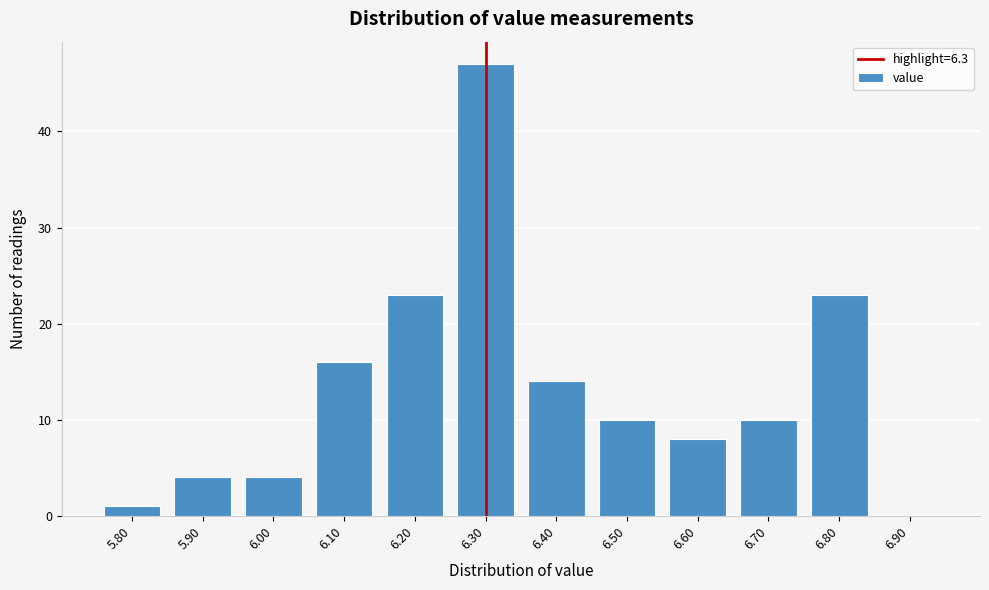

Reading left to right, list every bar in this chart as the range it spans on the x-axis followed by its height. The values are not printed on the chart, so give them approximately, as read against the axis.

5.75 to 5.85: 1
5.85 to 5.95: 4
5.95 to 6.05: 4
6.05 to 6.15: 16
6.15 to 6.25: 23
6.25 to 6.35: 47
6.35 to 6.45: 14
6.45 to 6.55: 10
6.55 to 6.65: 8
6.65 to 6.75: 10
6.75 to 6.85: 23
6.85 to 6.95: 0